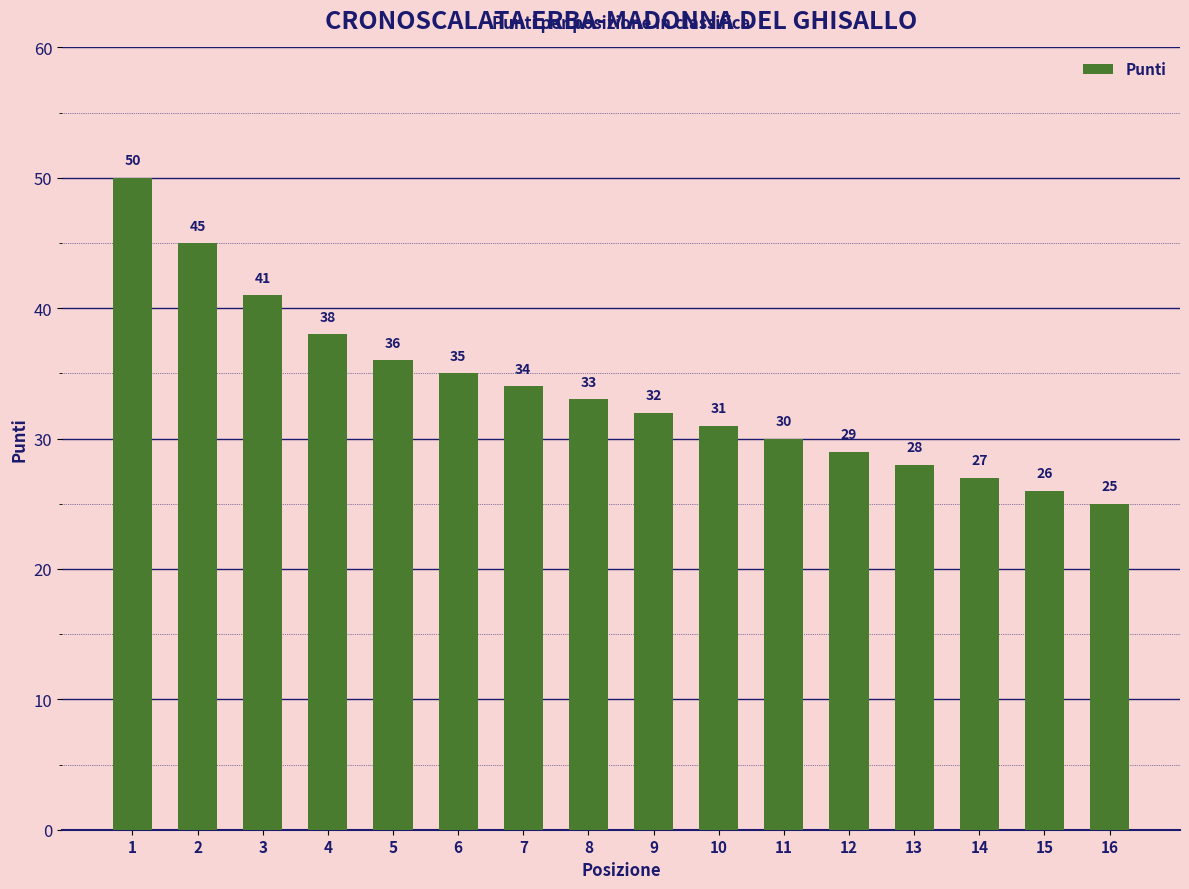

What is the value of the 1st bar from the left?

50